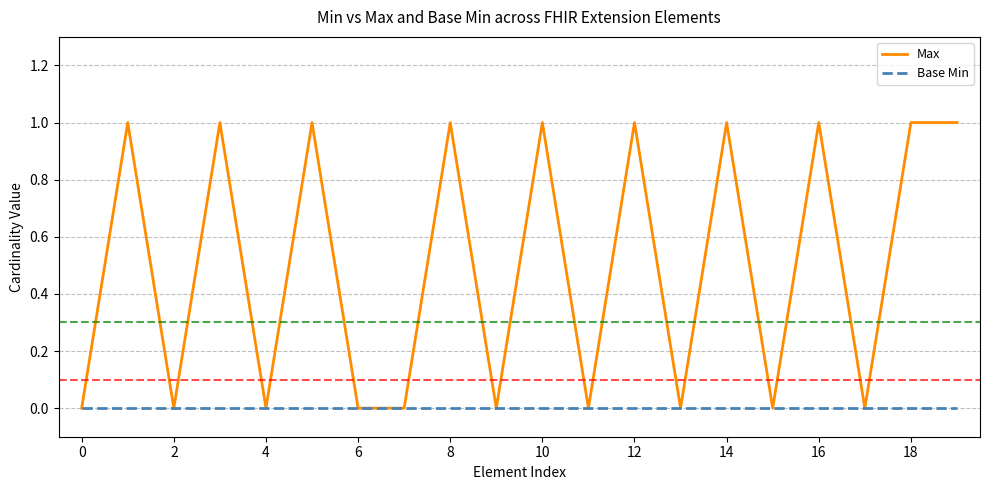

Rank the series by their average value, from lowest to highest.

Base Min, Max